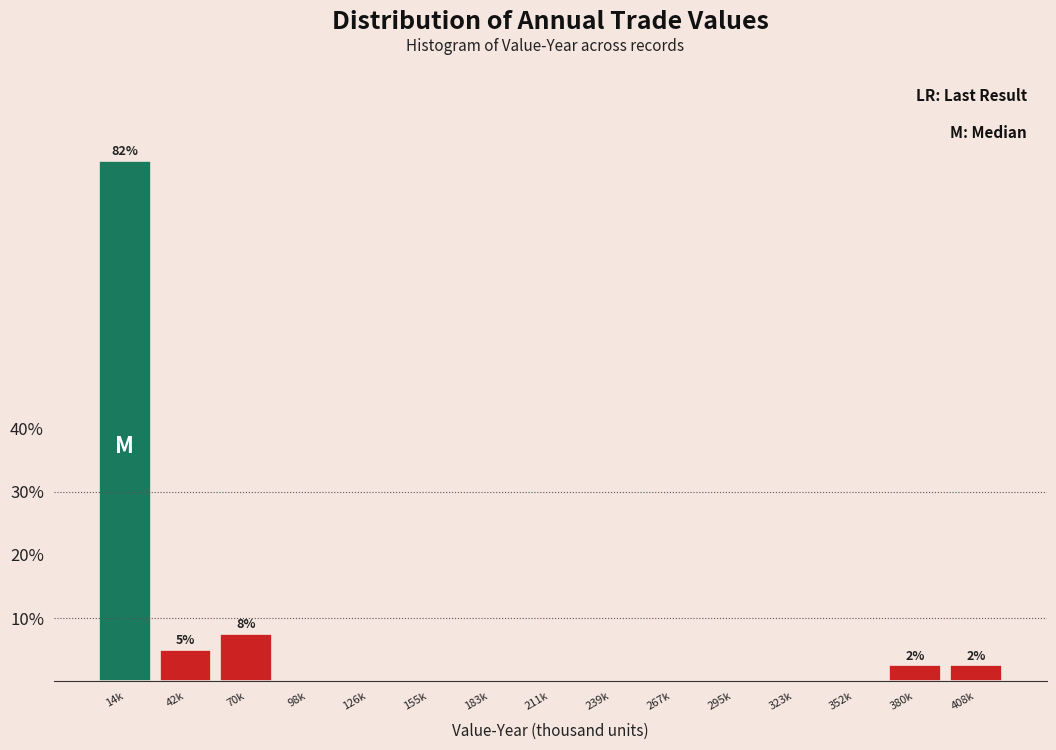

Reading left to right, what are all the values shown in this chart?

14k=82.5	42k=5.0	70k=7.5	98k=0.0	126k=0.0	155k=0.0	183k=0.0	211k=0.0	239k=0.0	267k=0.0	295k=0.0	323k=0.0	352k=0.0	380k=2.5	408k=2.5